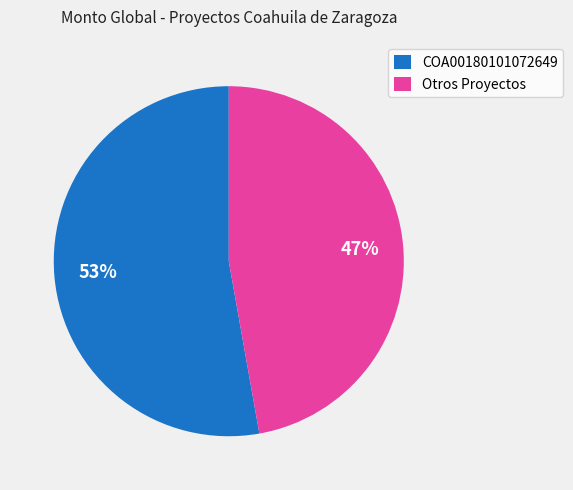

To the nearest percent, what is the average slice percentage?

50%